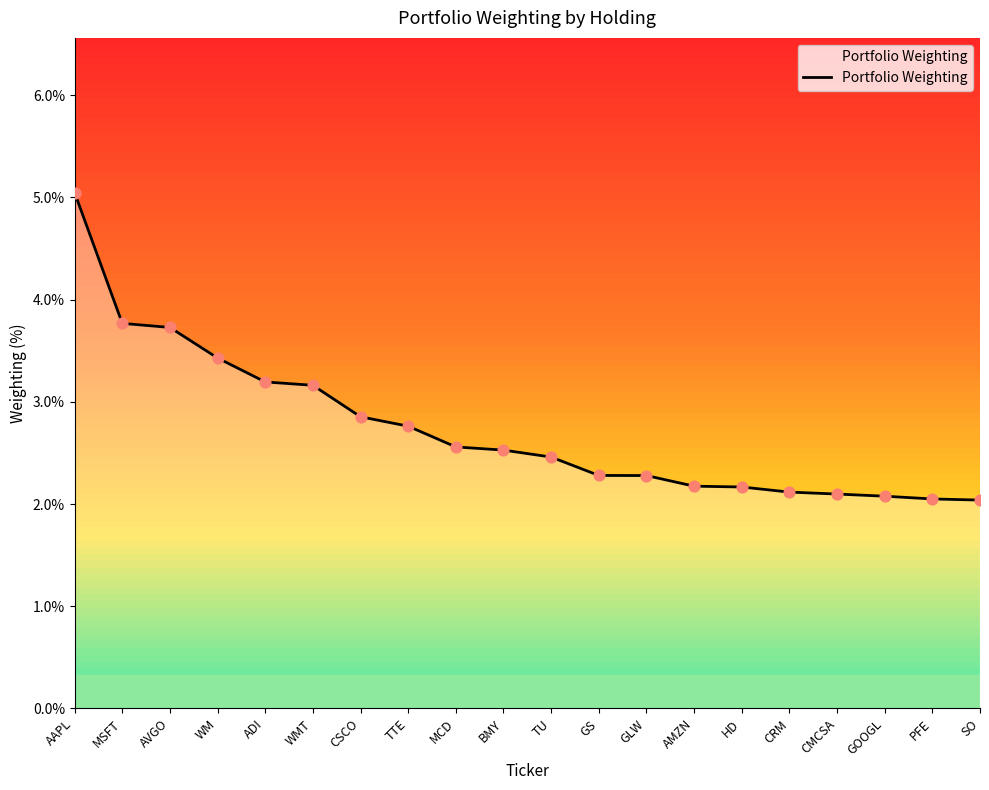

What is the change in value from CSCO to GLW?

-0.6